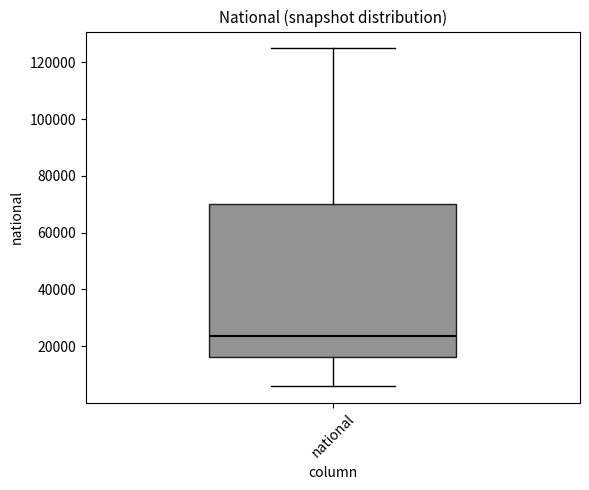

Where does the median line of the box for national sit on the y-axis? The values are not printed on the chart, so give them approximately, as read against the axis.

24000